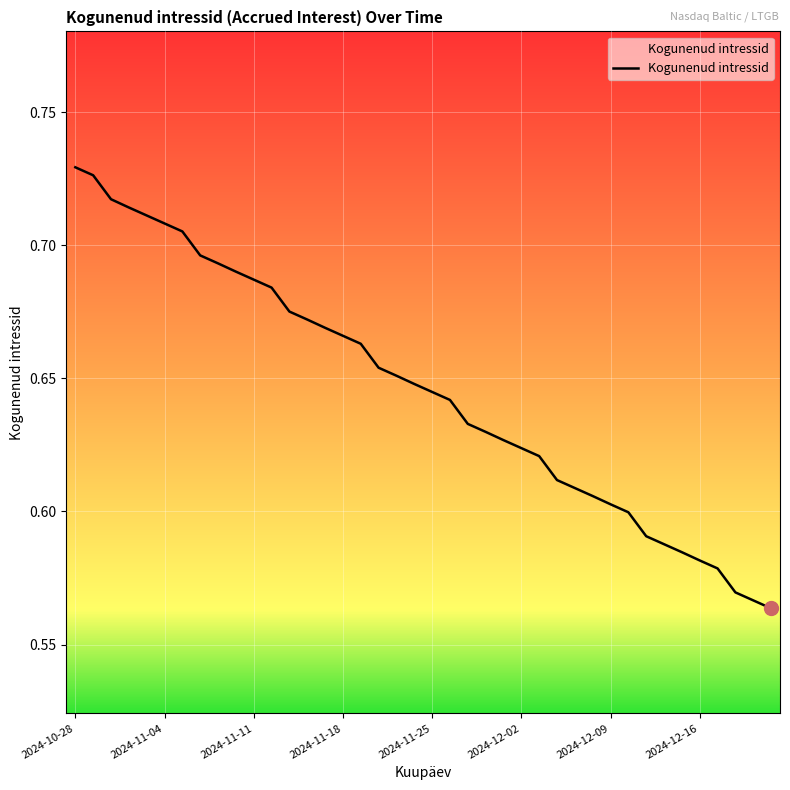

How many lines are shown in the chart?

1